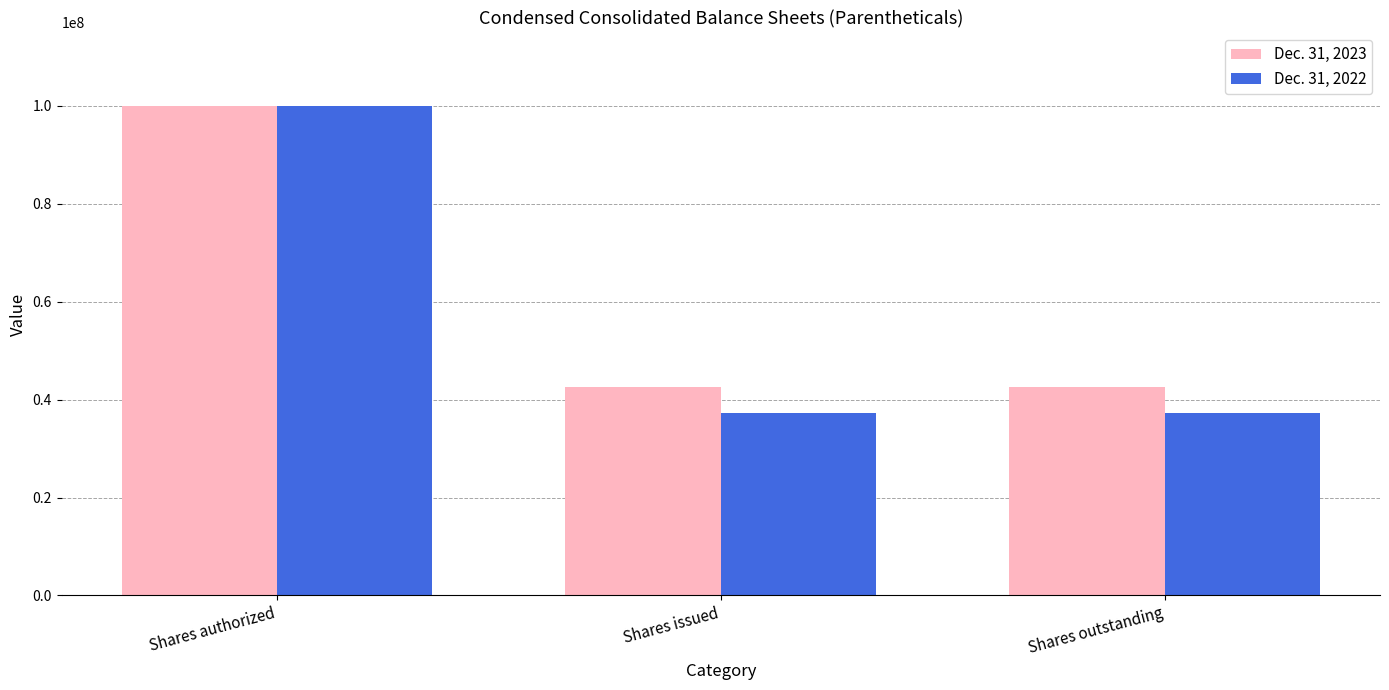

What position from the left is Shares outstanding?

3